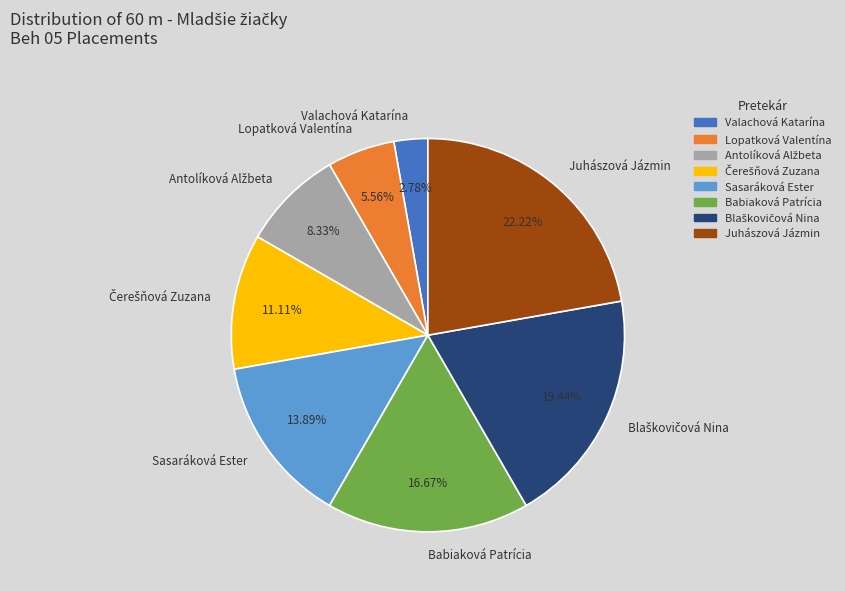

What is the smallest slice in the pie chart?

Valachová Katarína